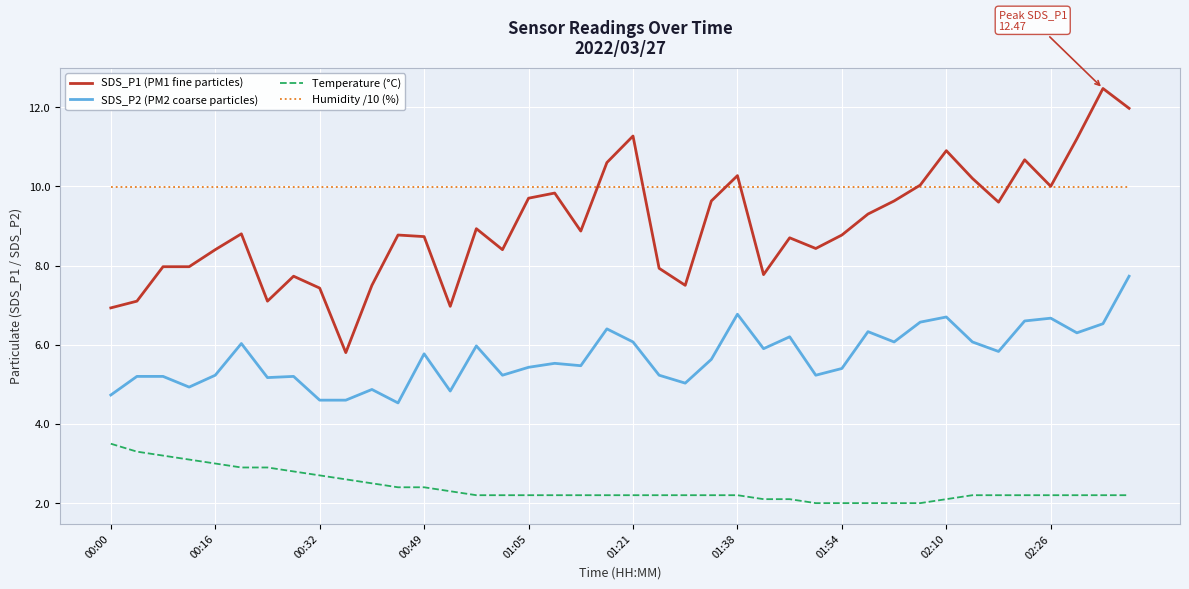

List the series in order of their peak value, highest first.

SDS_P1 (PM1 fine particles), Humidity /10 (%), SDS_P2 (PM2 coarse particles), Temperature (°C)